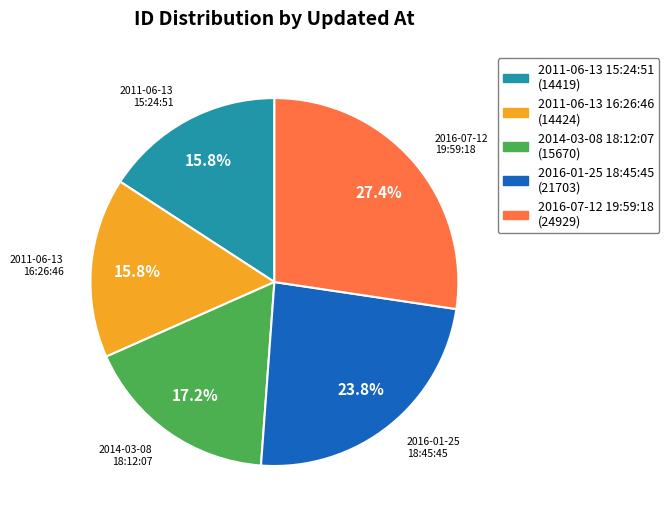

How many slices are in this pie chart?

5